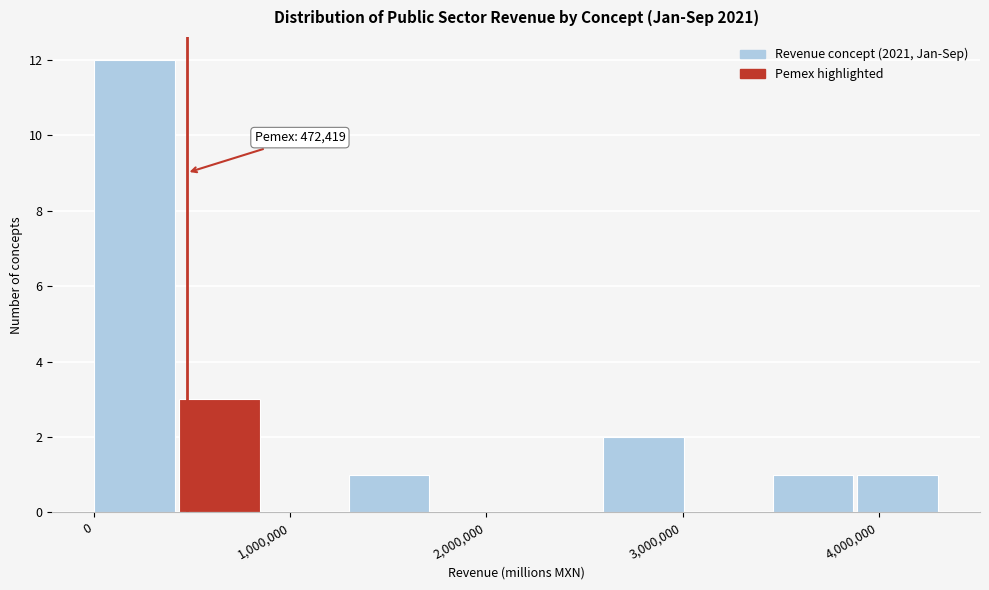

Which range on the x-axis has the tallest bar?

0 to 400000